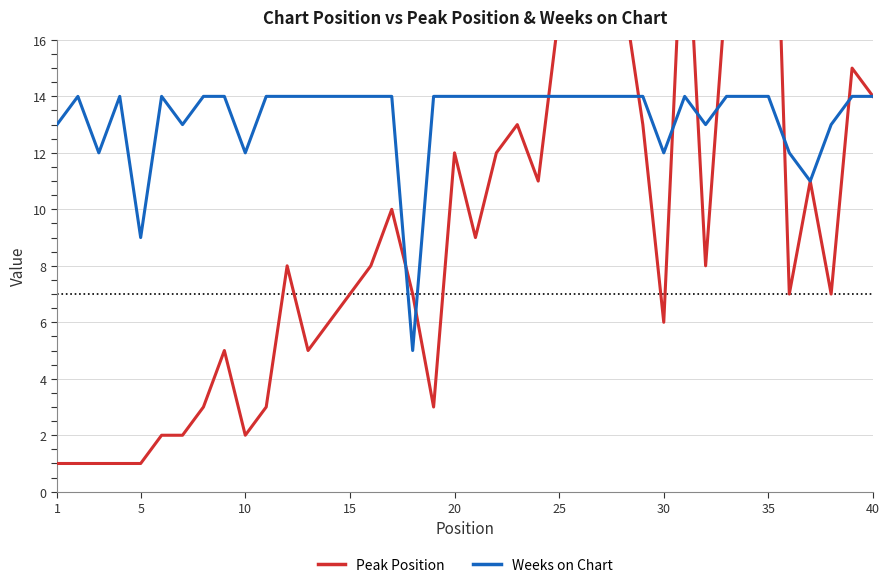

At how many categories does at least one series exceed 23?

2